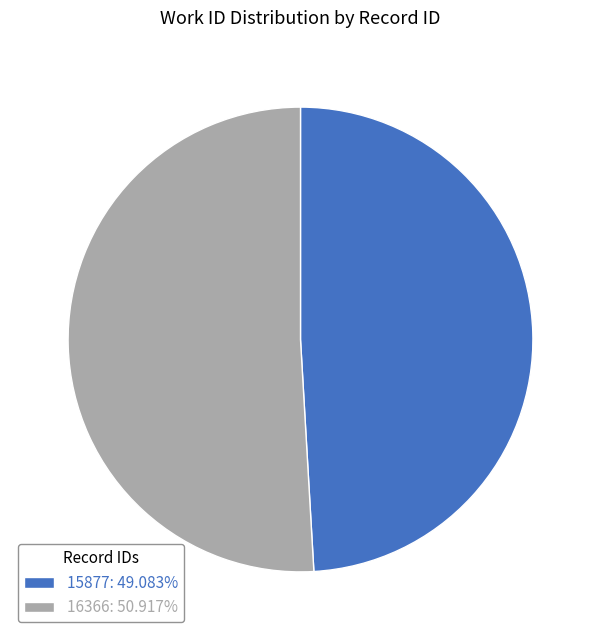

True or false: 15877 accounts for 49% of the total.

True